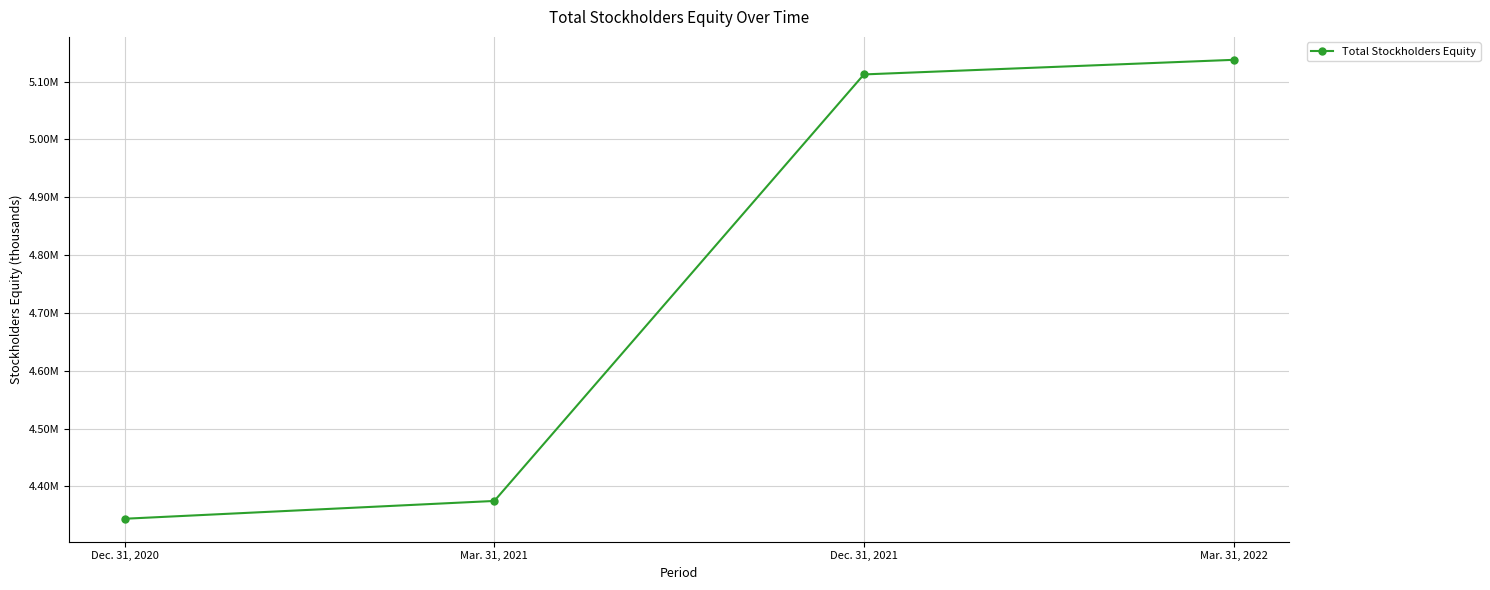

Is this an area chart (filled region under the line)?

No